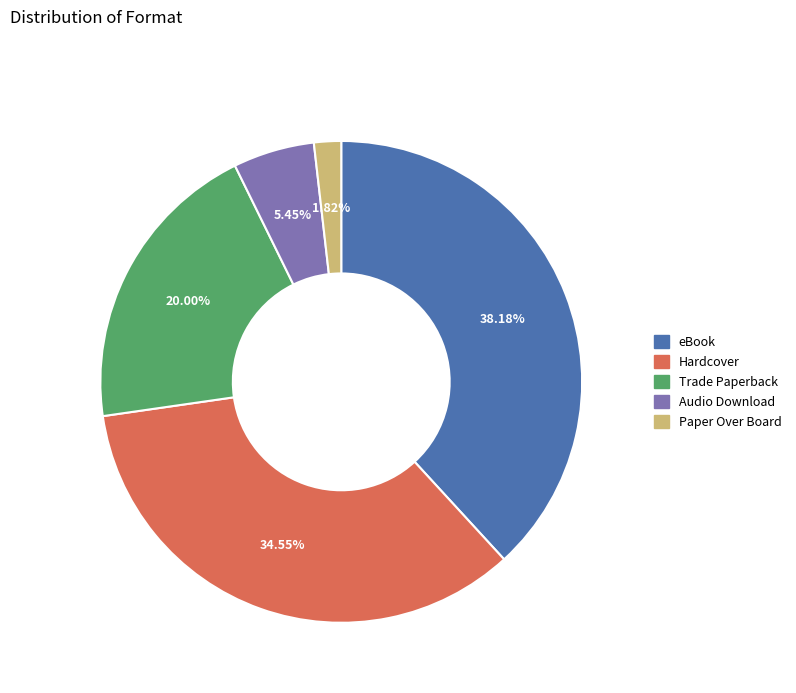

Is eBook the majority of the pie?

No